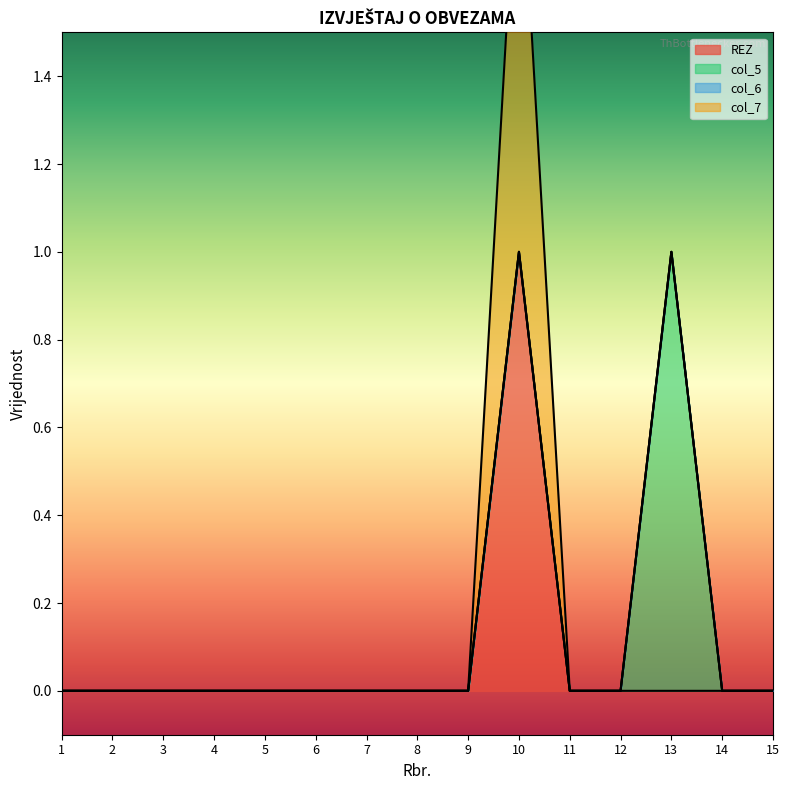

Reading left to right, what are all the values shown in this chart?

REZ: 1=0	2=0	3=0	4=0	5=0	6=0	7=0	8=0	9=0	10=1	11=0	12=0	13=0	14=0	15=0
col_5: 1=0	2=0	3=0	4=0	5=0	6=0	7=0	8=0	9=0	10=0	11=0	12=0	13=1	14=0	15=0
col_6: 1=0	2=0	3=0	4=0	5=0	6=0	7=0	8=0	9=0	10=0	11=0	12=0	13=0	14=0	15=0
col_7: 1=0	2=0	3=0	4=0	5=0	6=0	7=0	8=0	9=0	10=1	11=0	12=0	13=0	14=0	15=0